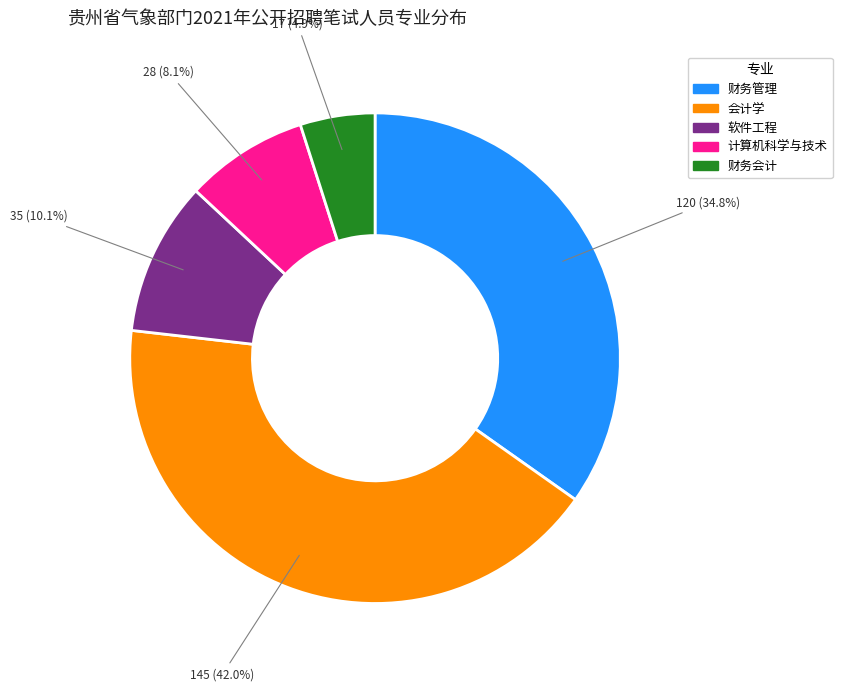

How many segments does this pie chart have?

5